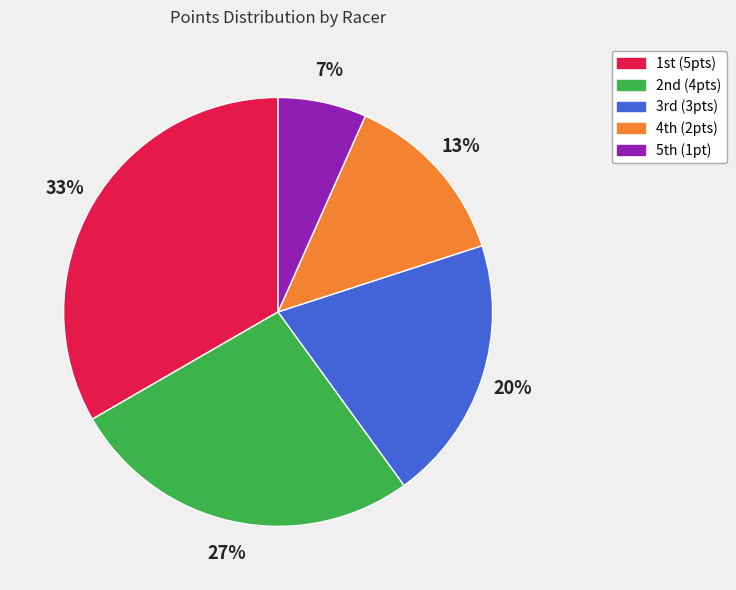

Which slice is the largest?

1st (5pts)